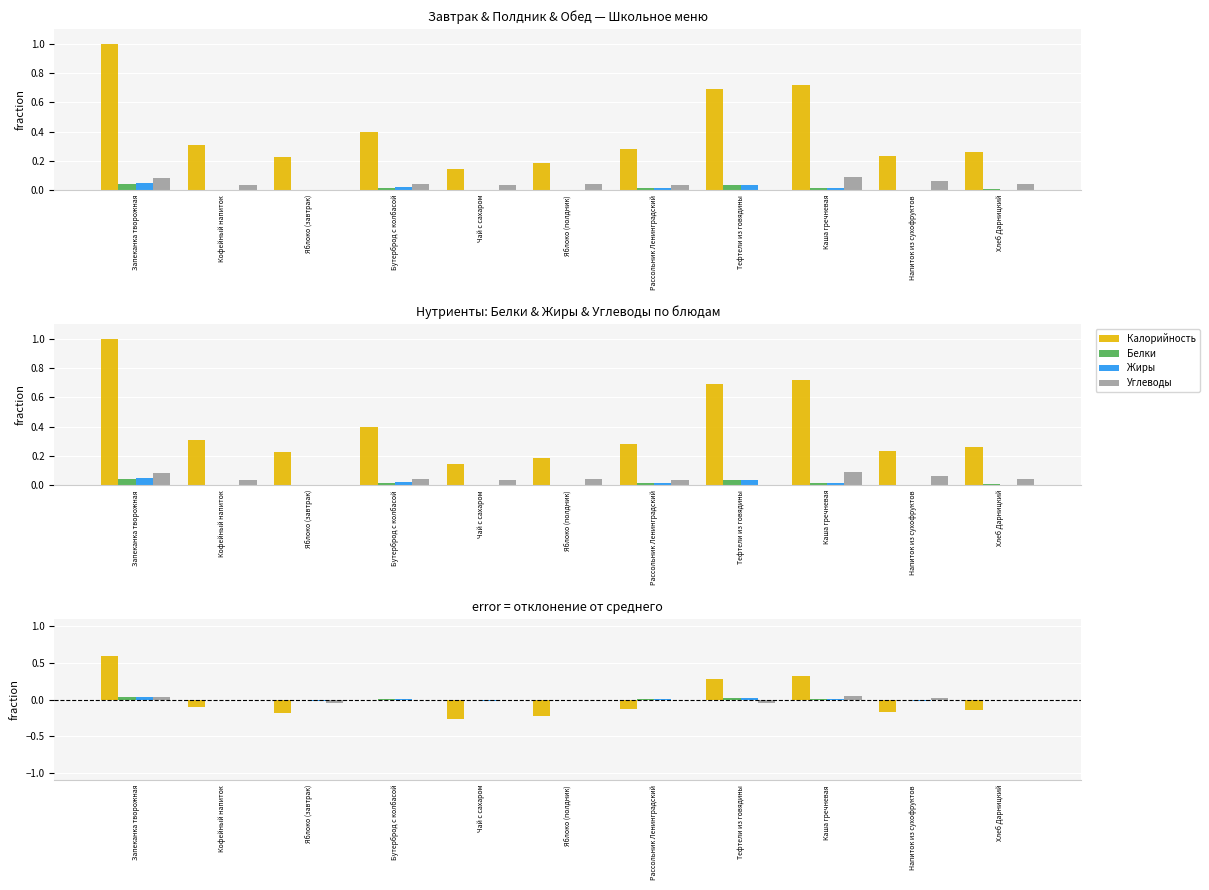

What is the total value across all series at Яблоко (завтрак)?

-0.2